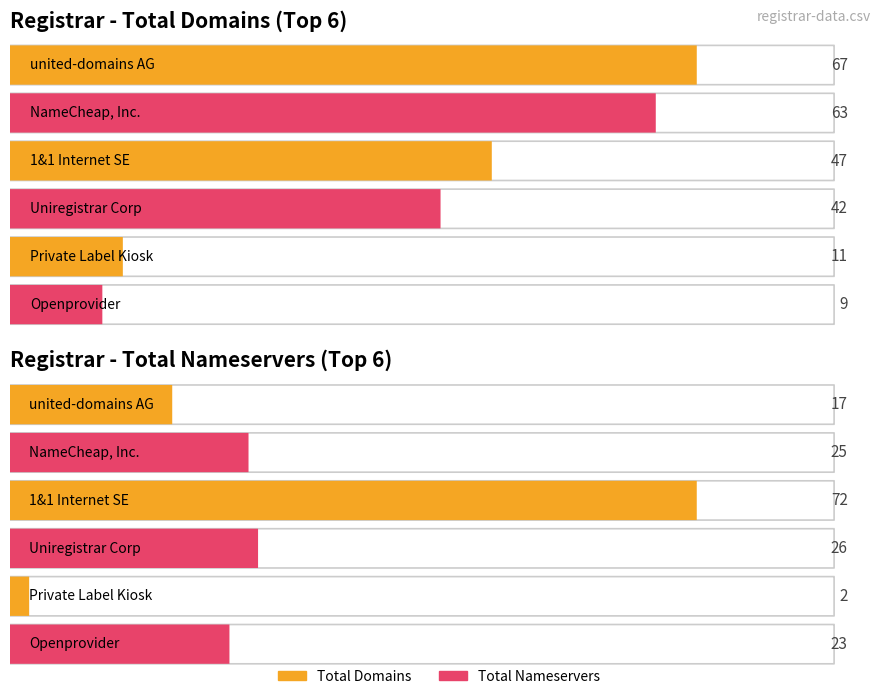

Rank the series by their average value, from lowest to highest.

total-nameservers, total-domains